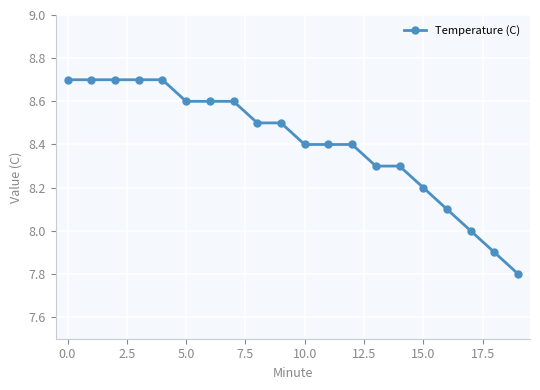

Reading left to right, list all the values displayed in this chart.

8.7	8.7	8.7	8.7	8.7	8.6	8.6	8.6	8.5	8.5	8.4	8.4	8.4	8.3	8.3	8.2	8.1	8.0	7.9	7.8